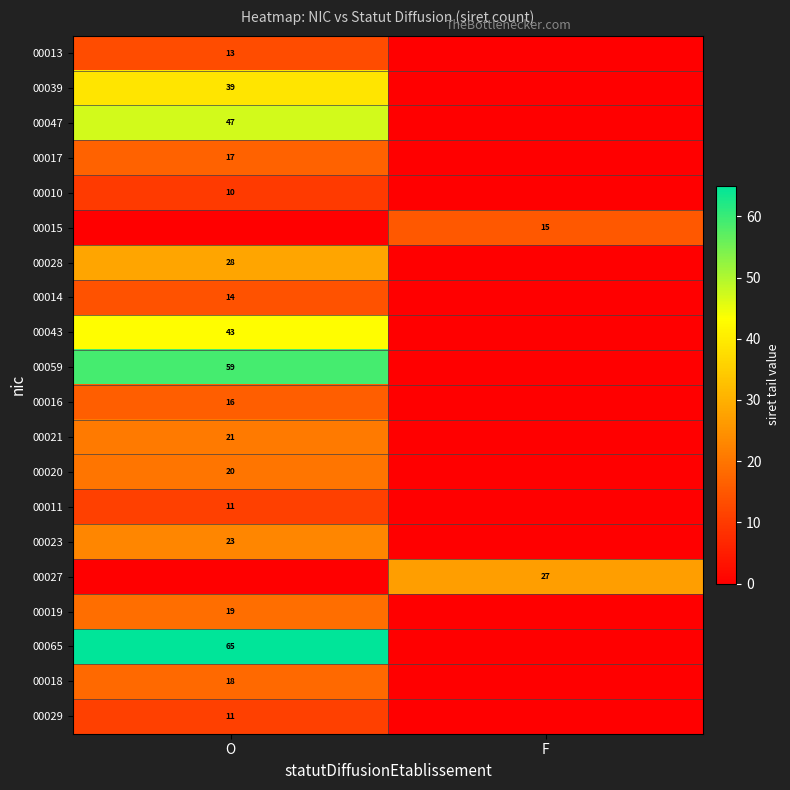

Is it true that 00047 equals 63 at O?

False